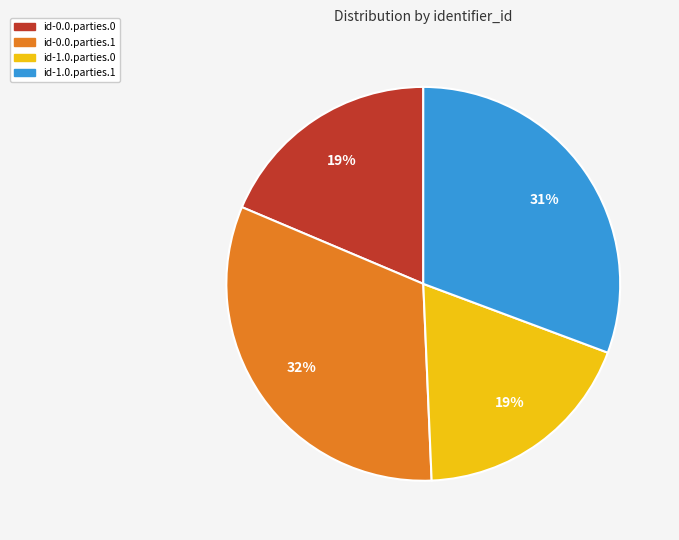

To the nearest percent, what percentage of the pie is id-0.0.parties.1?

32%